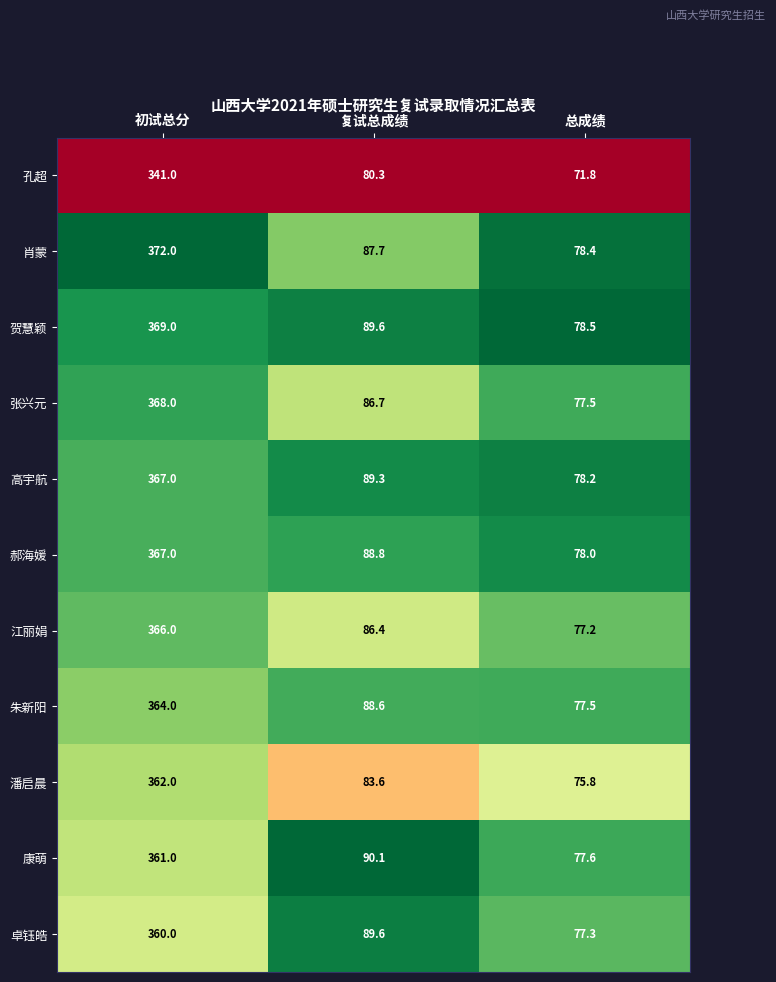

Which series changed the most between 初试总分 and 总成绩?

肖蒙